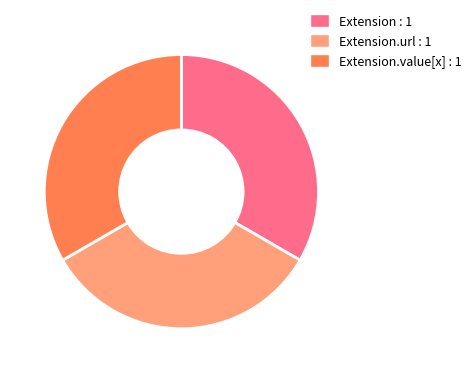

Is there any slice that represents more than half of the pie?

No